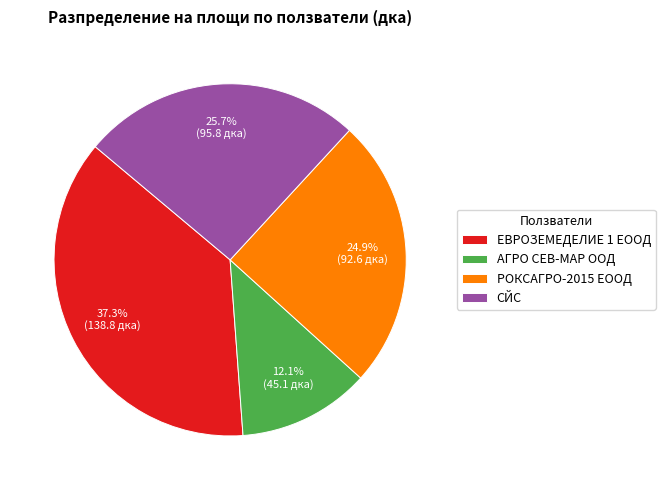

Is it true that СЙС is 20% of the pie?

False